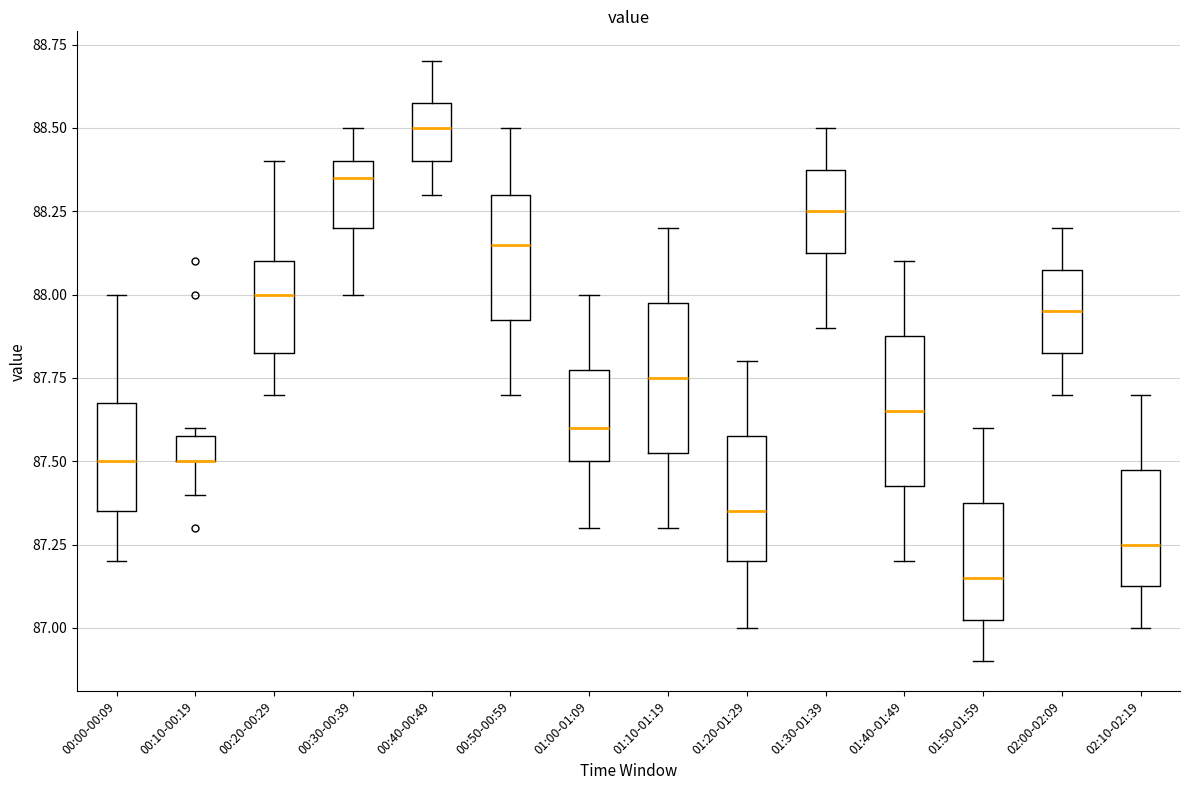

Where does the lower whisker of the box for 00:40-00:49 end on the y-axis? The values are not printed on the chart, so give them approximately, as read against the axis.

88.30